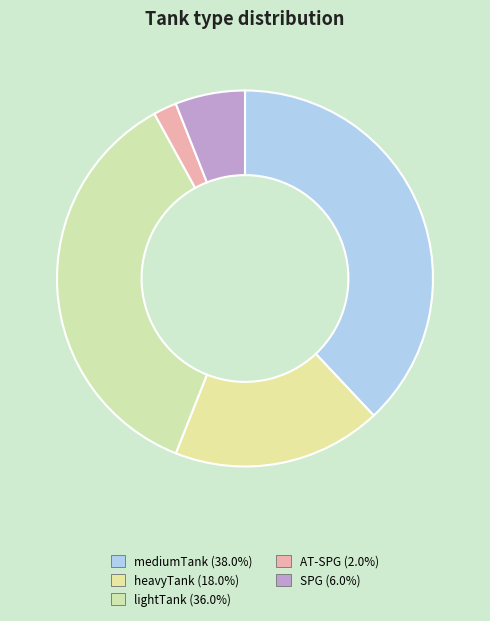

Approximately how many times larger is the value at mediumTank compared to lightTank?

1.1